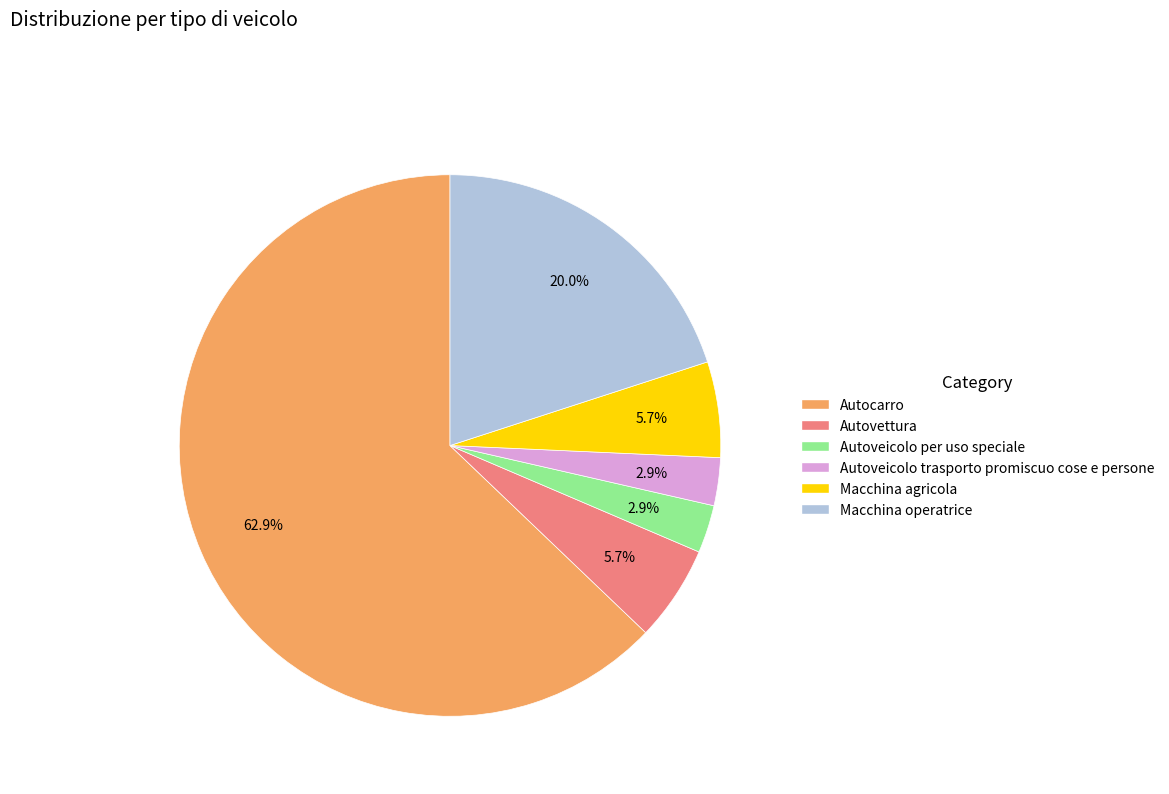

Does Autovettura account for over 50% of the chart?

No